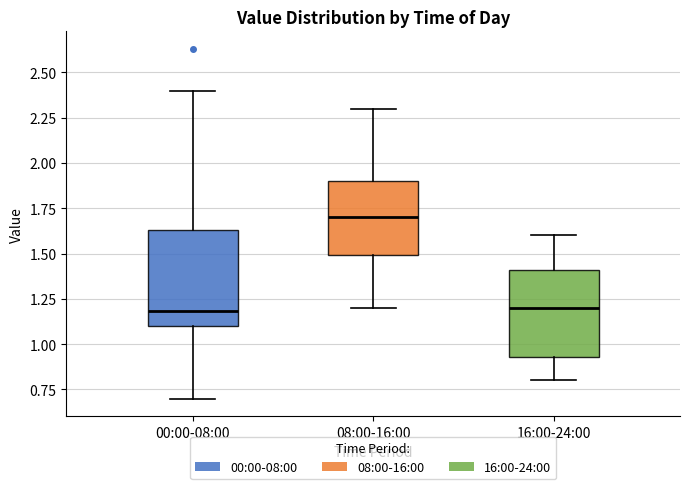

Comparing the boxes themselves (not the whiskers), which one is the tallest?

00:00-08:00